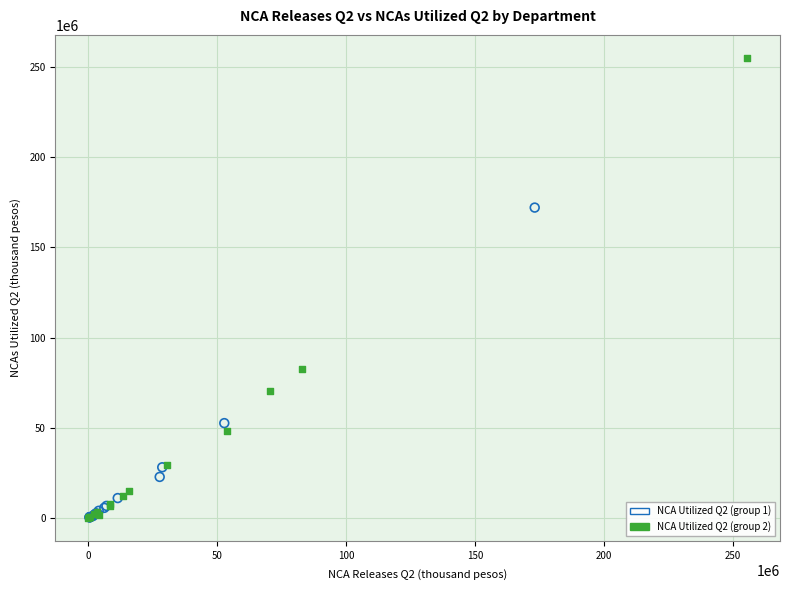

Which series reaches the maximum Y coordinate?

NCA Utilized Q2 (group 2)